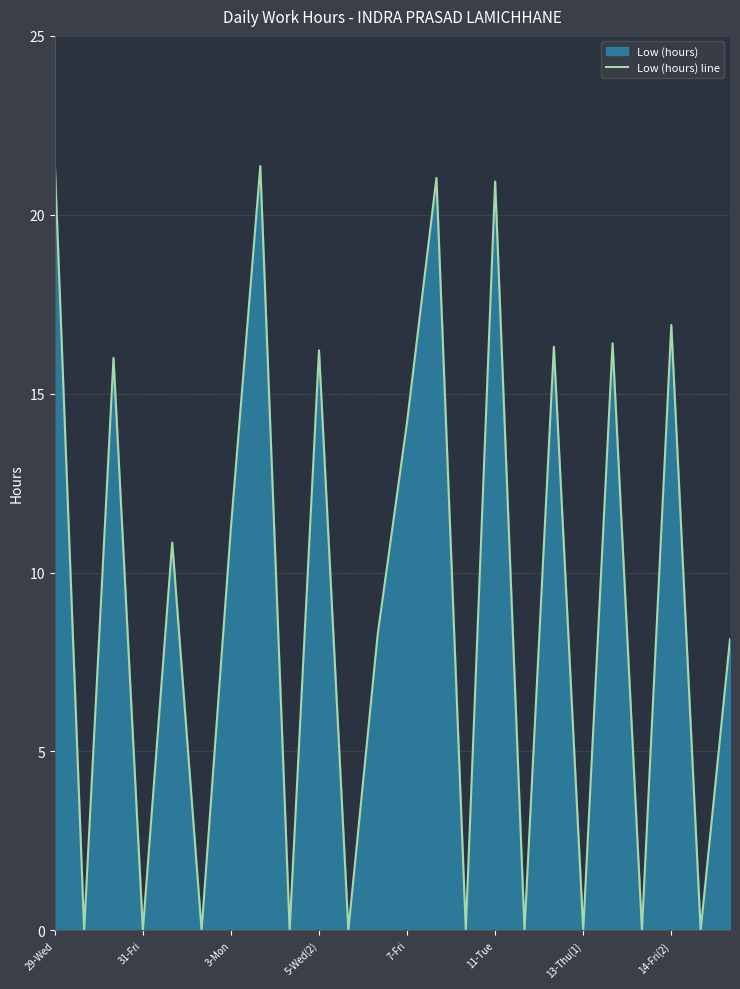

Where does the data first go above 10?

29-Wed